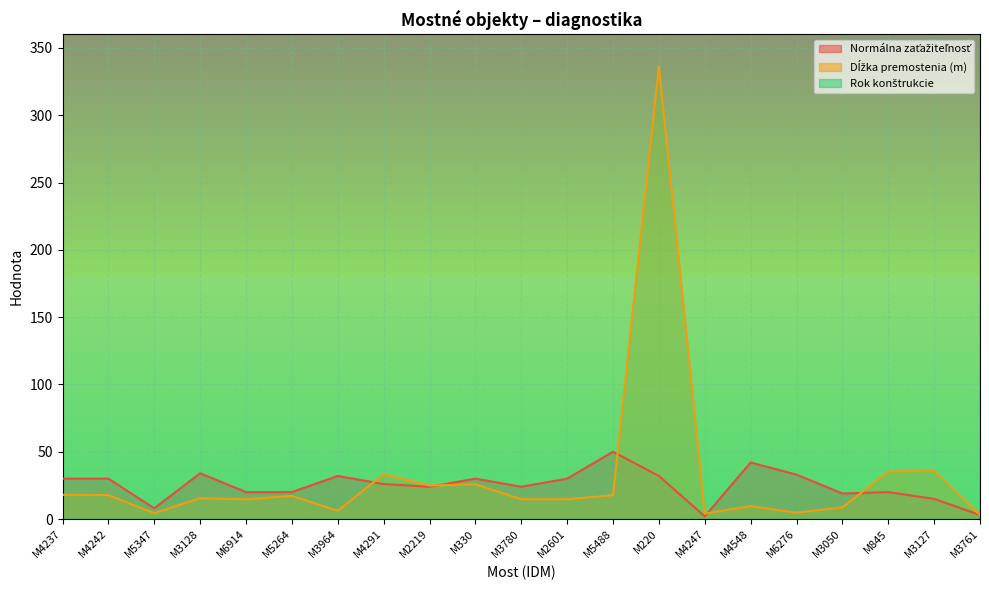

Which series has the widest spread of values?

Dĺžka premostenia (m)